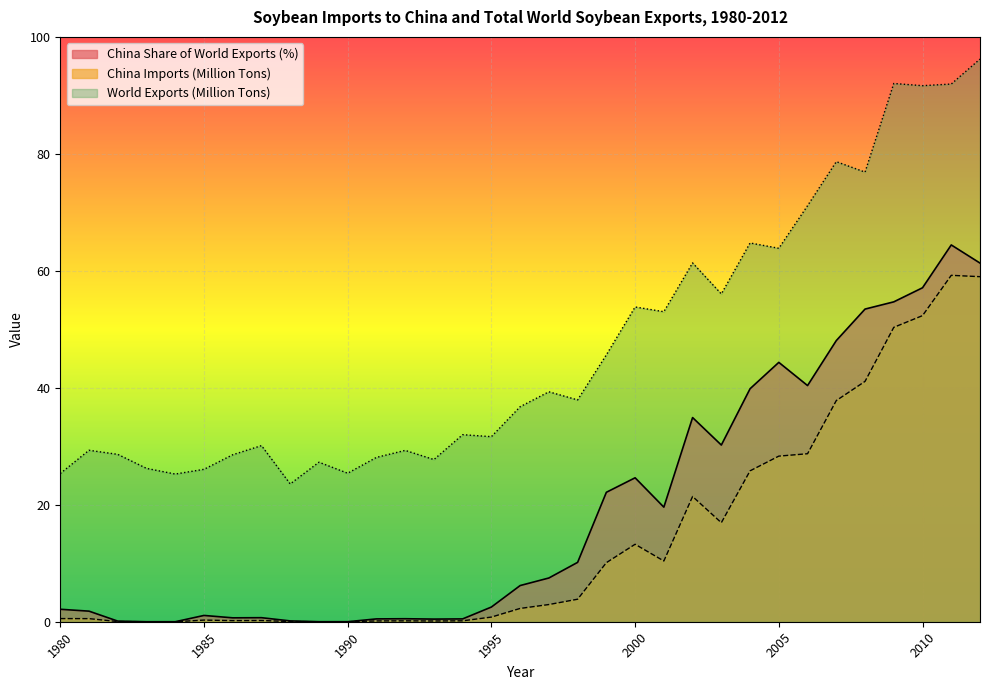

Which series has the largest total across all categories?

World Exports (Million Tons)